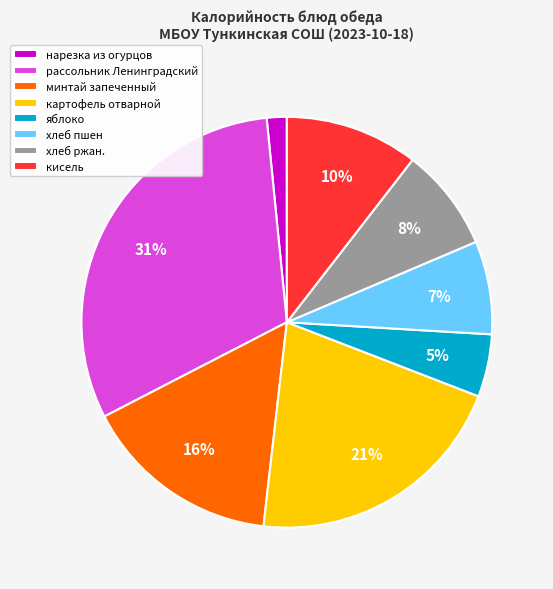

To the nearest percent, what percentage of the pie is кисель?

10%